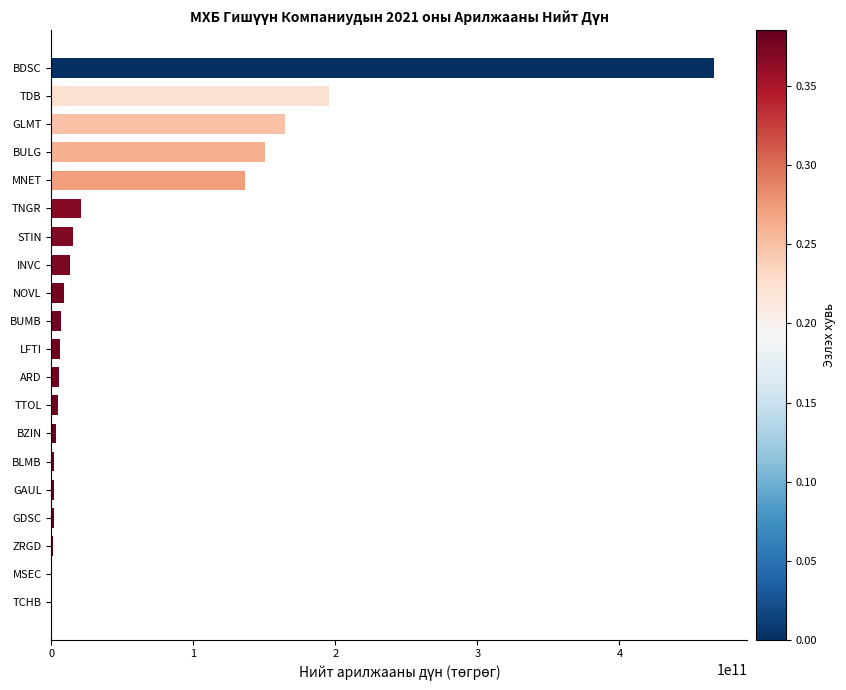

How many data points does each series have?

20